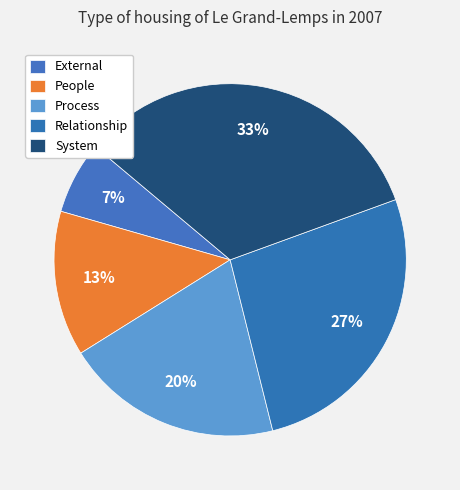

Count the number of slices in the pie.

5